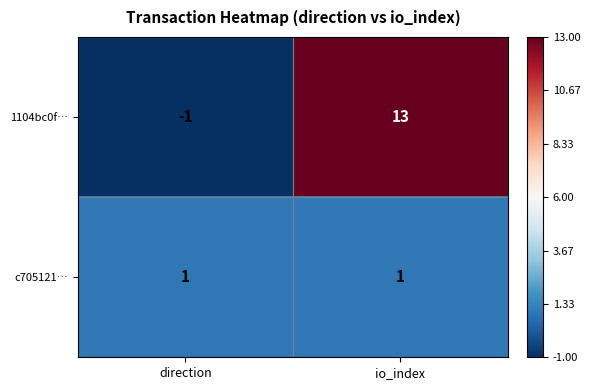

How many data points does each series have?

2